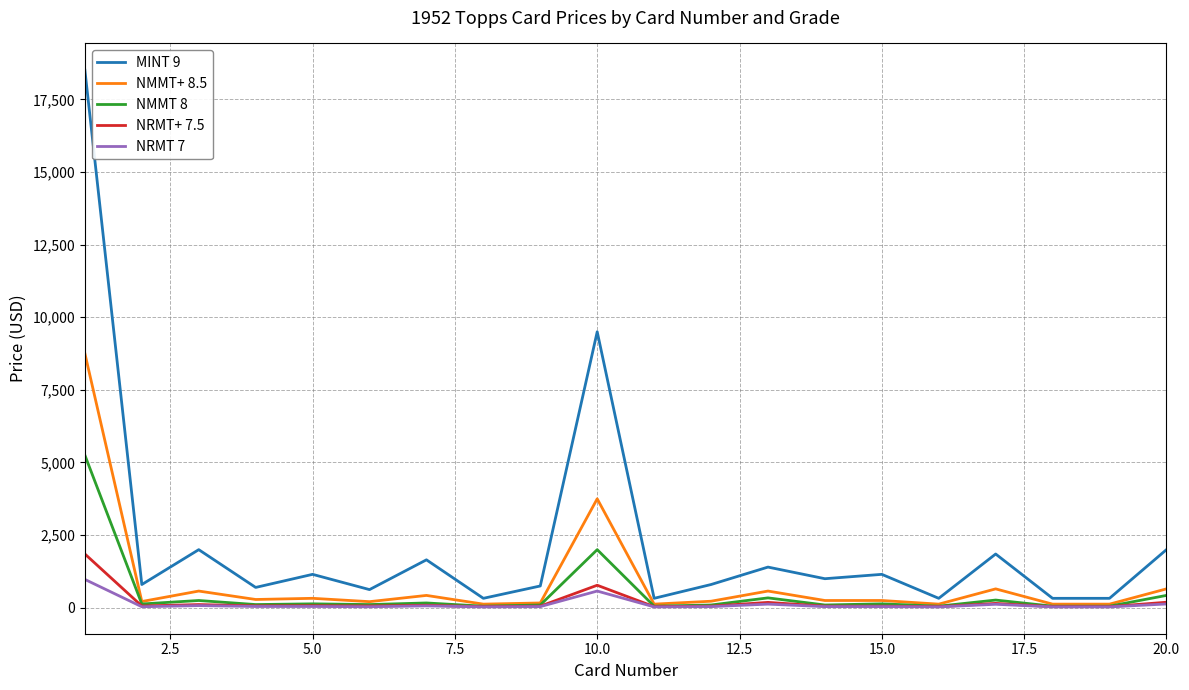

Is this an area chart (filled region under the line)?

No